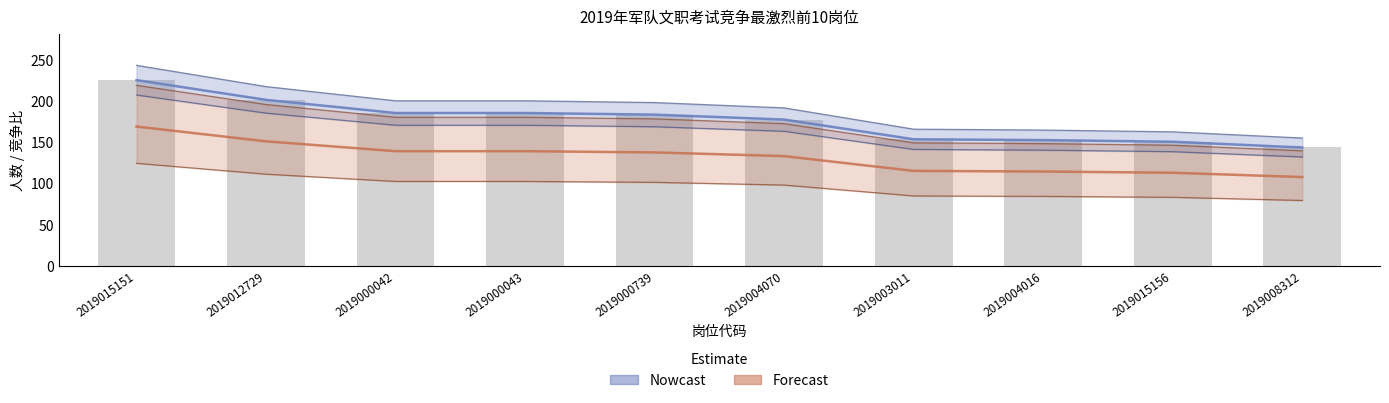

Is it true that 竞争比 (Forecast) equals 210.7 at 2019000042?

False